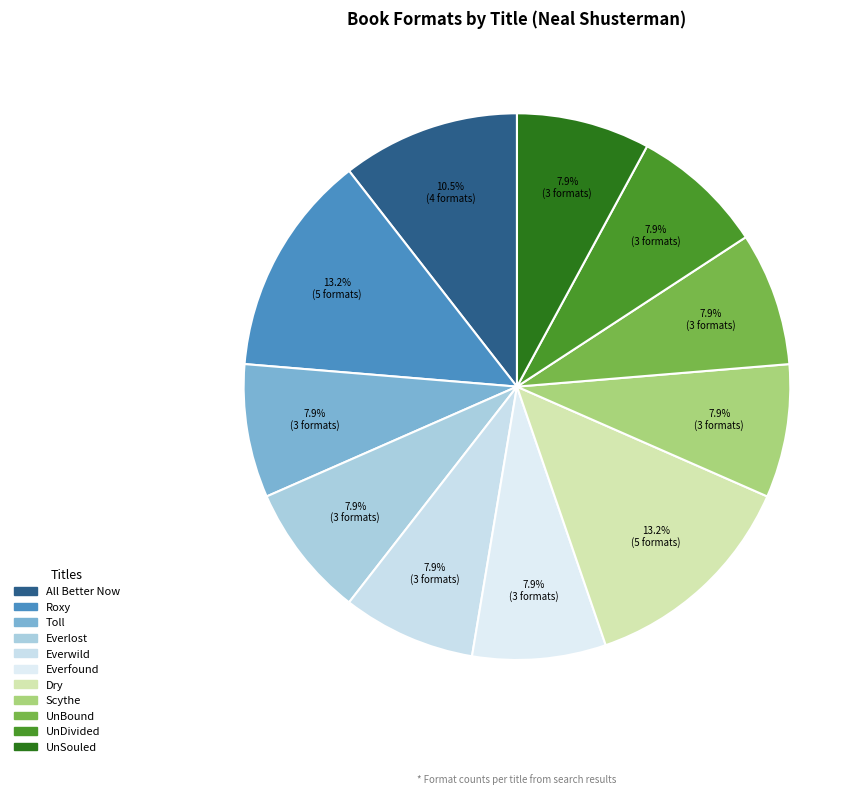

The UnBound slice represents 8% of the pie. True or false?

True